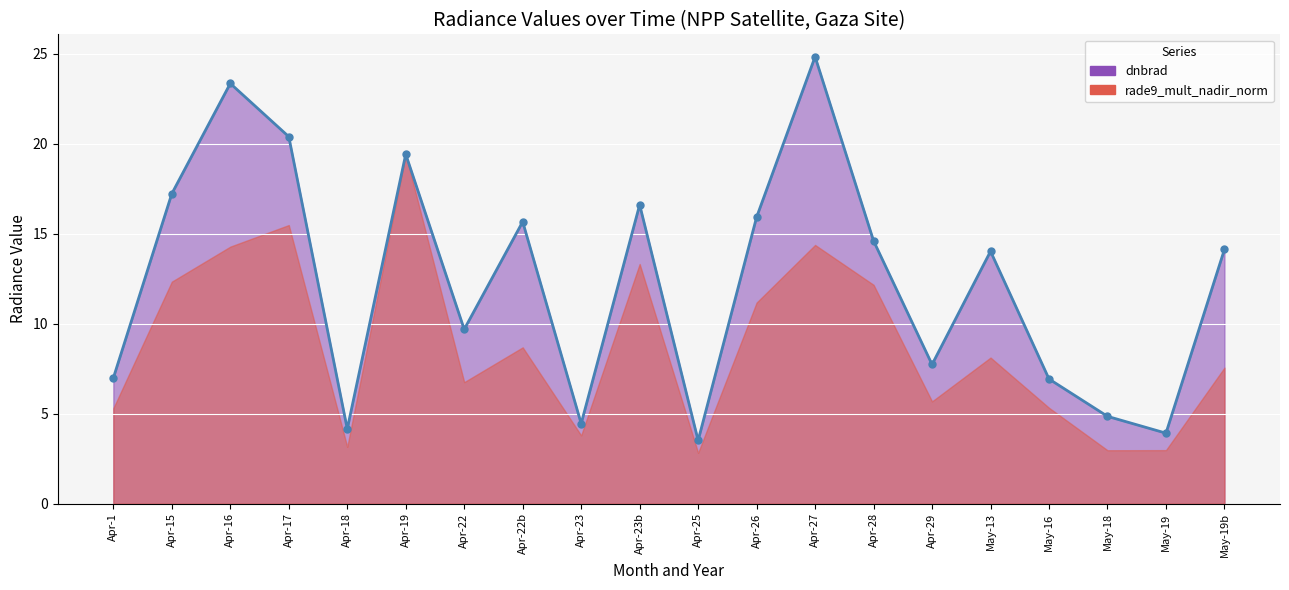

True or false: the data shows 4.1 at Apr-26.

False